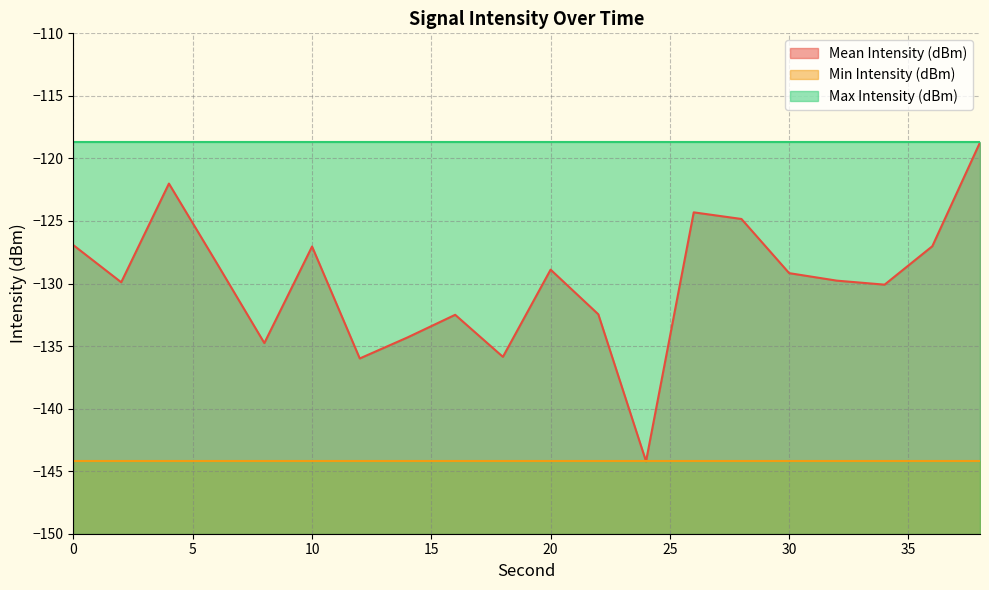

Rank the series at 8 from lowest to highest value.

Min Intensity (dBm), Mean Intensity (dBm), Max Intensity (dBm)